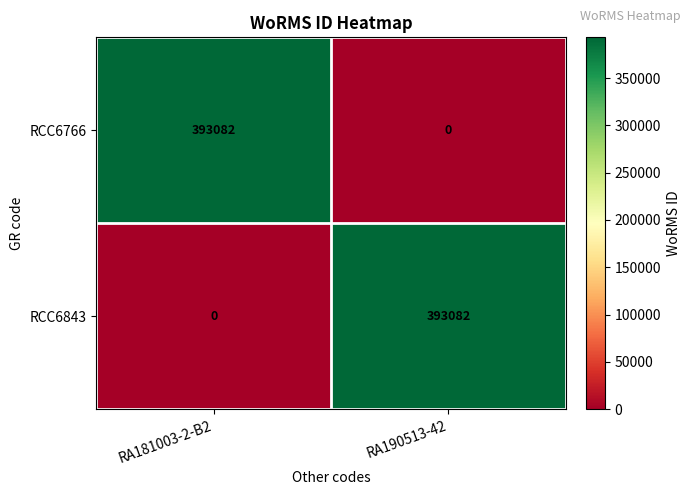

What is the average value of the RCC6766 series?

196541